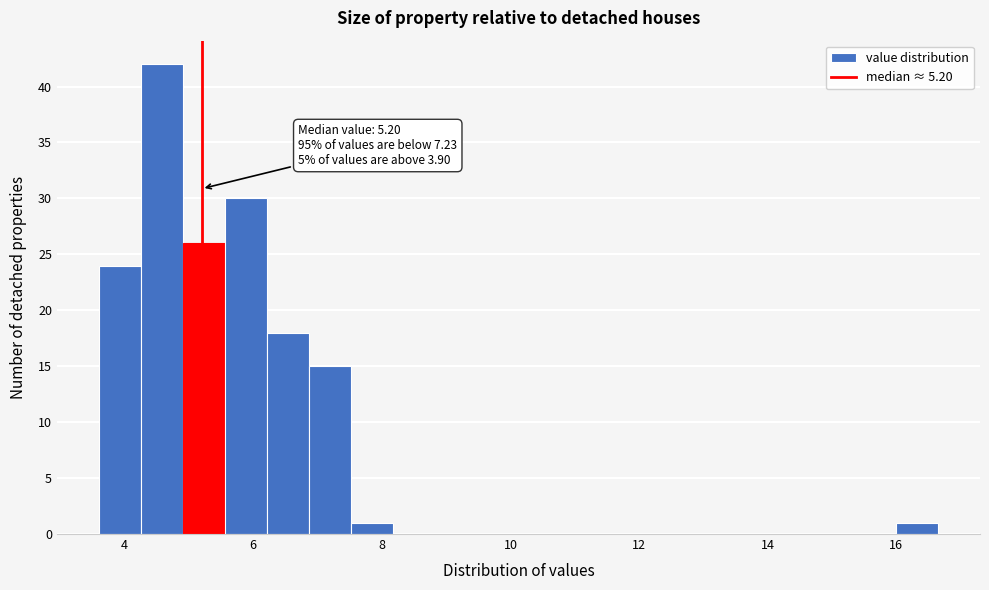

Read against the x-axis, roughly where is the centre of the tallest bar?

4.6